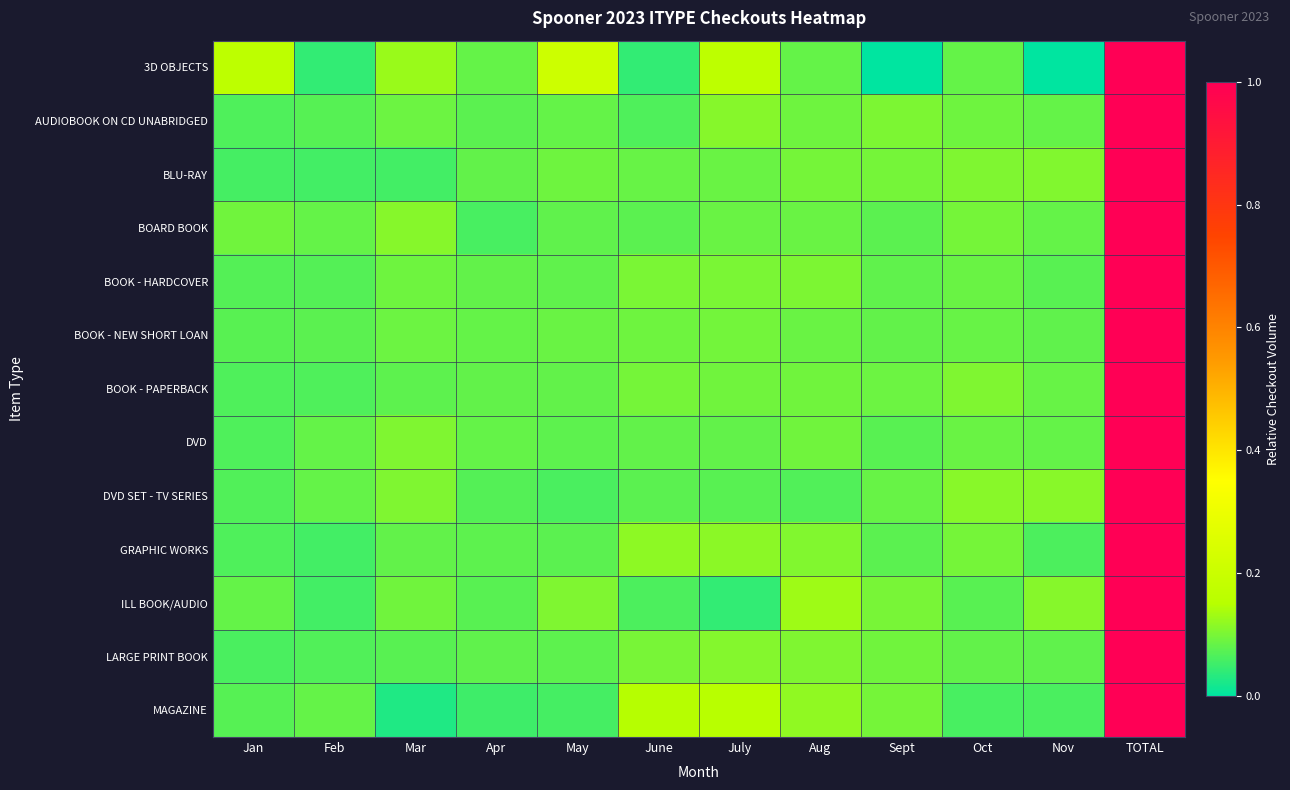

At which category is the sum across all series the highest?

TOTAL